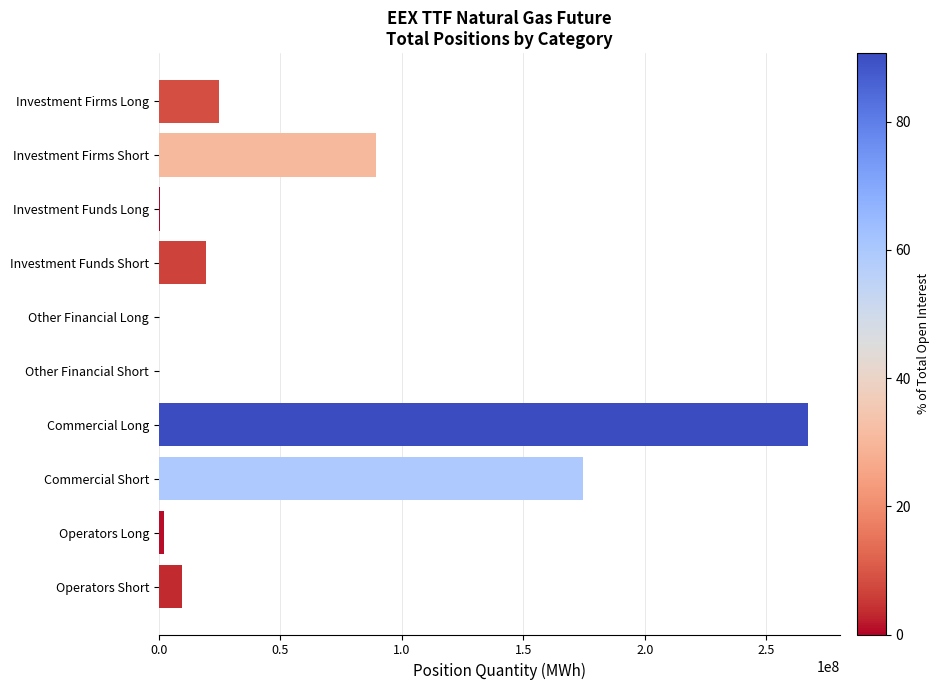

Count the number of data series in this chart.

1